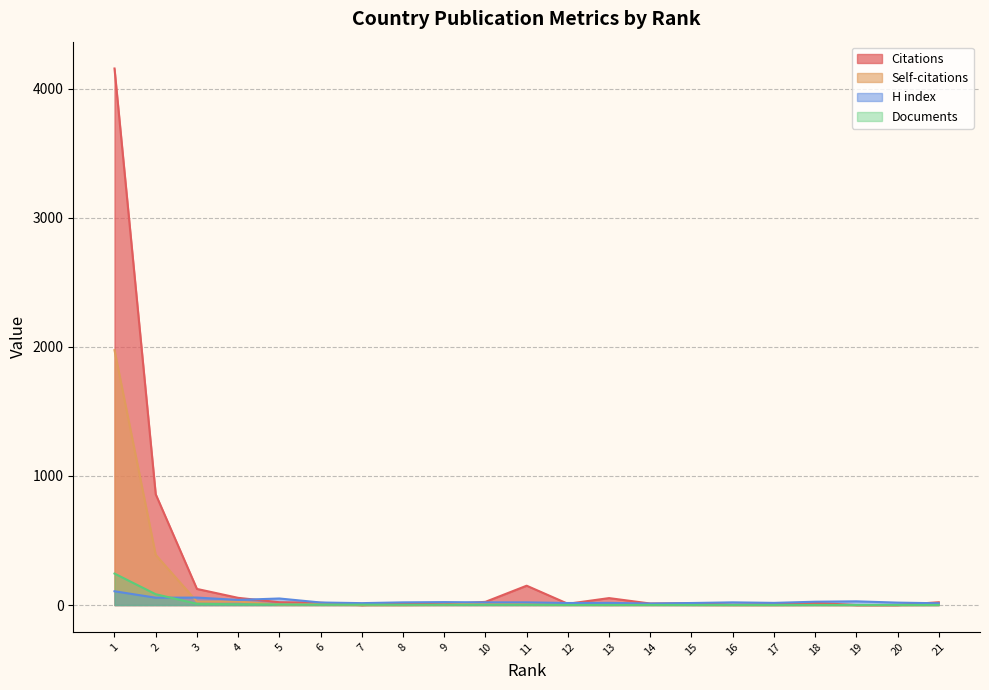

How many intersections are there between H index and Documents?

1